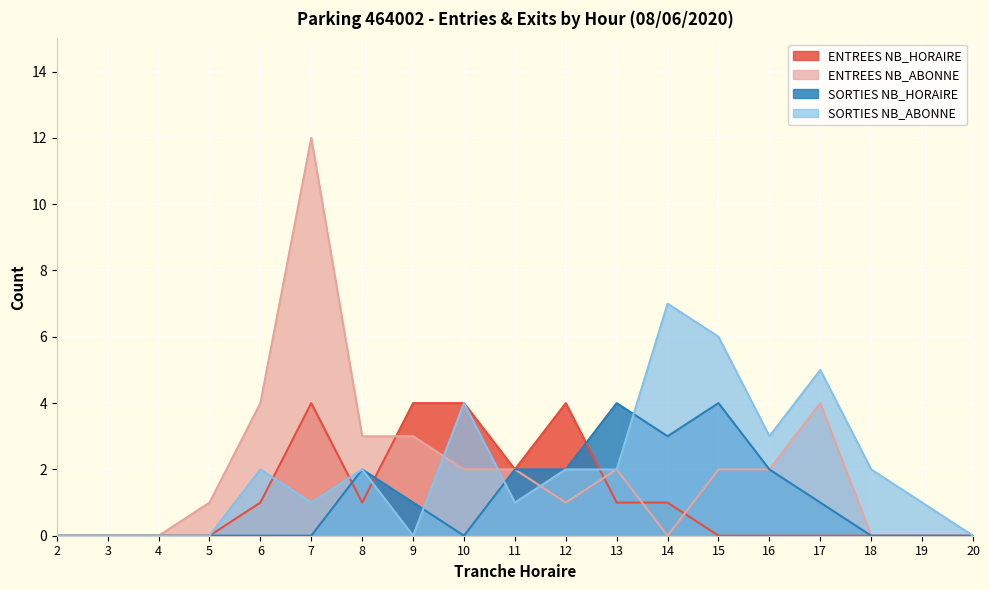

Reading left to right, transcribe all the data shown in this chart.

ENTREES NB_HORAIRE: 2=0	3=0	4=0	5=0	6=1	7=4	8=1	9=4	10=4	11=2	12=4	13=1	14=1	15=0	16=0	17=0	18=0	19=0	20=0
ENTREES NB_ABONNE: 2=0	3=0	4=0	5=1	6=4	7=12	8=3	9=3	10=2	11=2	12=1	13=2	14=0	15=2	16=2	17=4	18=0	19=0	20=0
SORTIES NB_HORAIRE: 2=0	3=0	4=0	5=0	6=0	7=0	8=2	9=1	10=0	11=2	12=2	13=4	14=3	15=4	16=2	17=1	18=0	19=0	20=0
SORTIES NB_ABONNE: 2=0	3=0	4=0	5=0	6=2	7=1	8=2	9=0	10=4	11=1	12=2	13=2	14=7	15=6	16=3	17=5	18=2	19=1	20=0